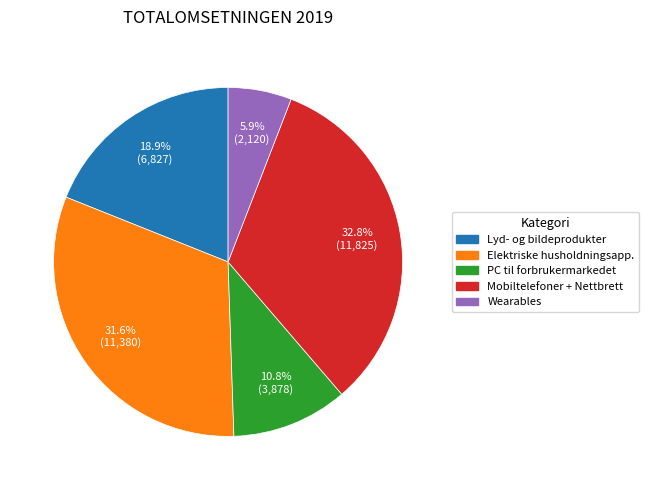

Does any single category account for the majority?

No